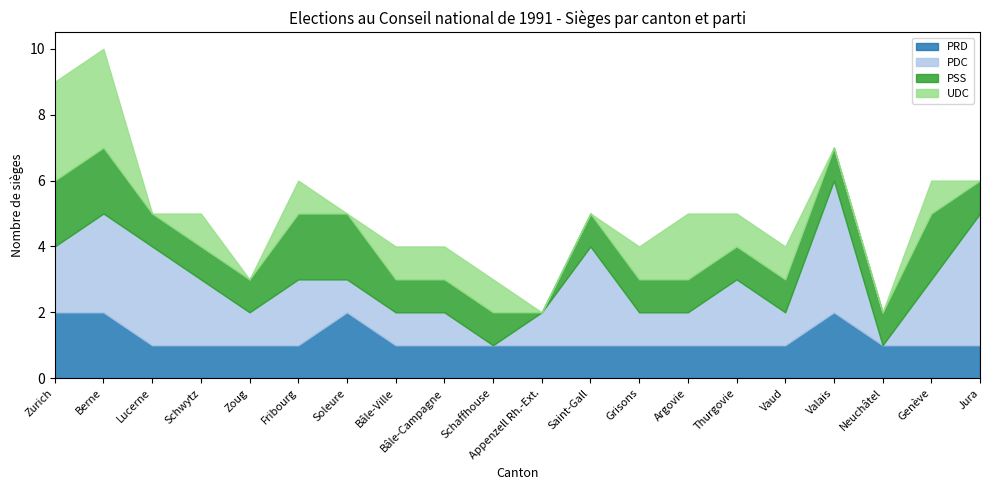

True or false: PSS and PRD cross at least once.

False